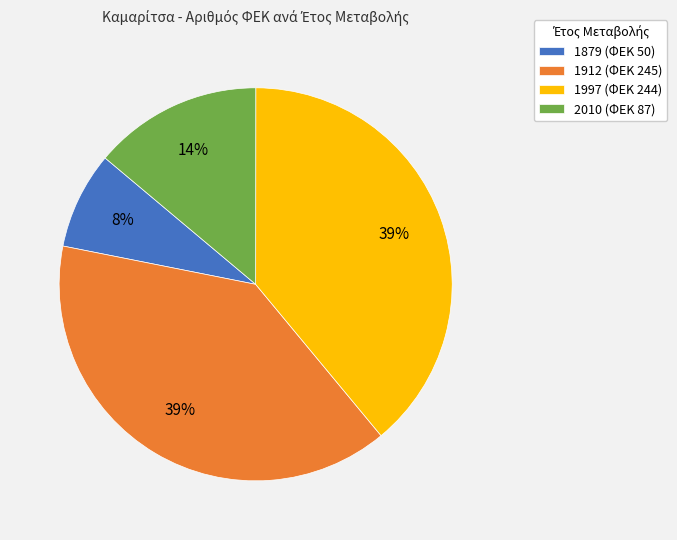

How many slices are in this pie chart?

4